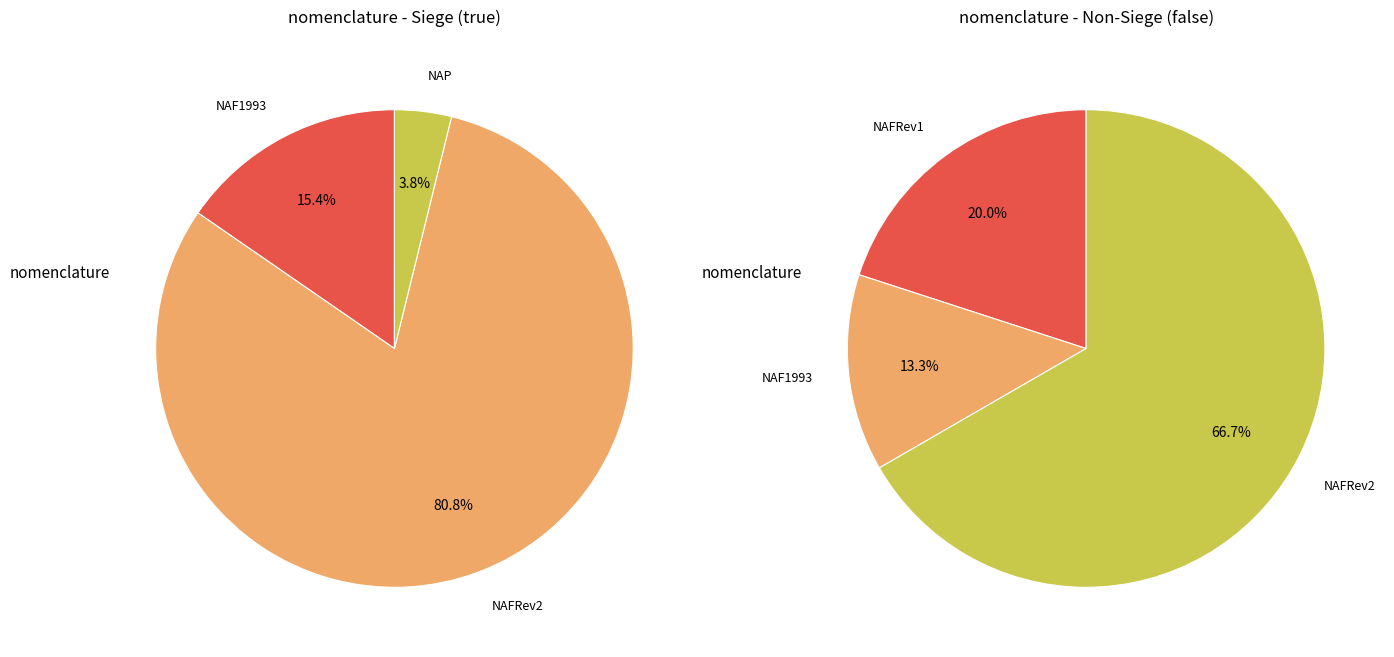

Does any single category account for the majority?

Yes